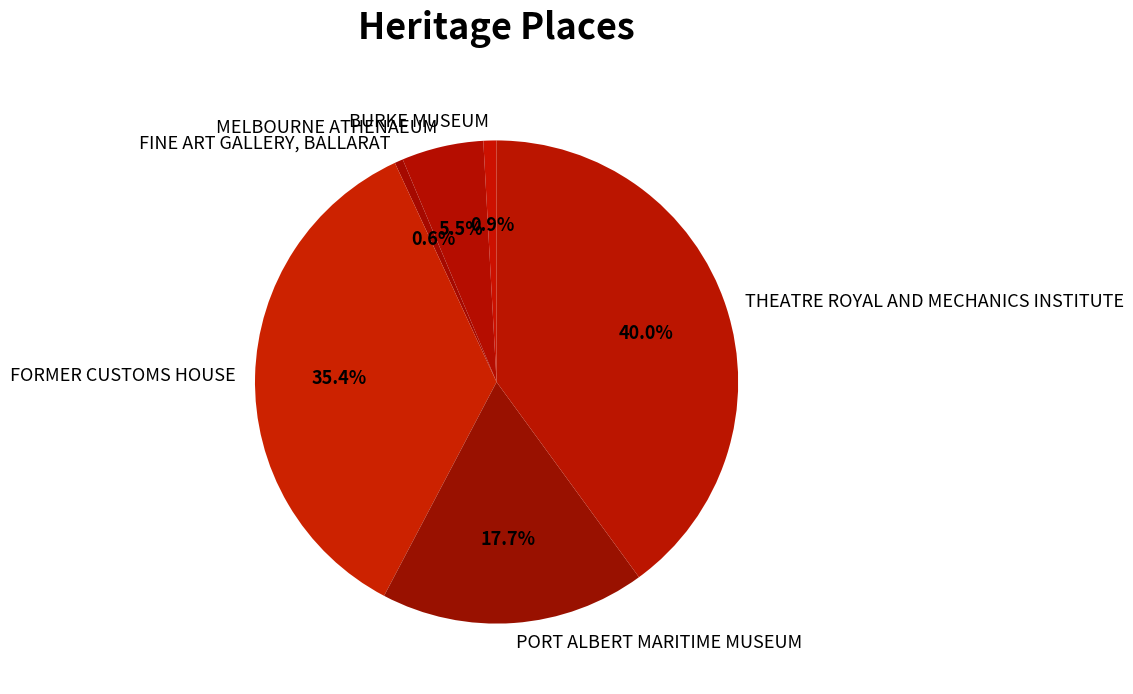

Does MELBOURNE ATHENAEUM represent more than half of the total?

No